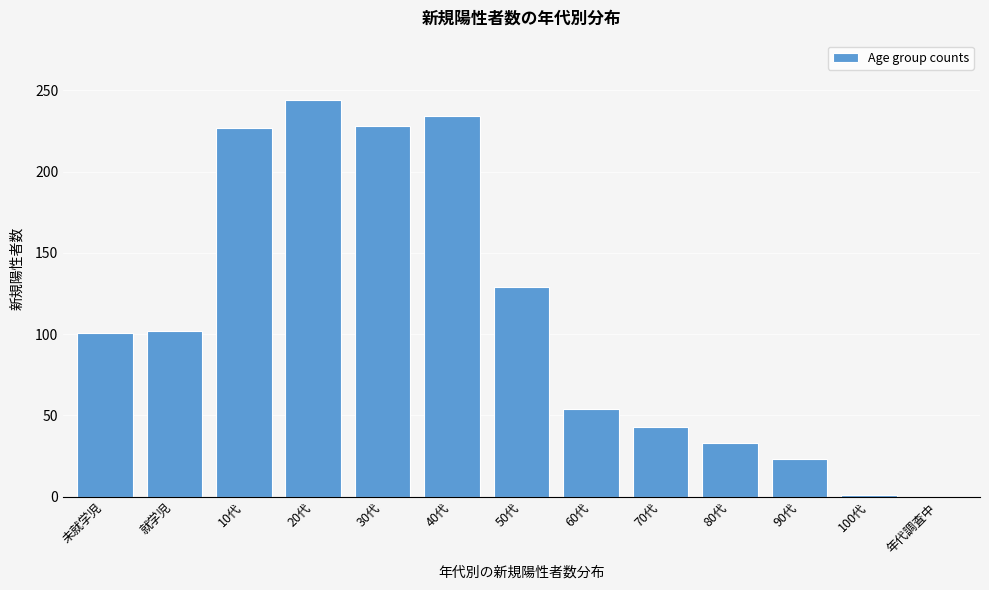

Which label corresponds to the largest value in the chart?

20代